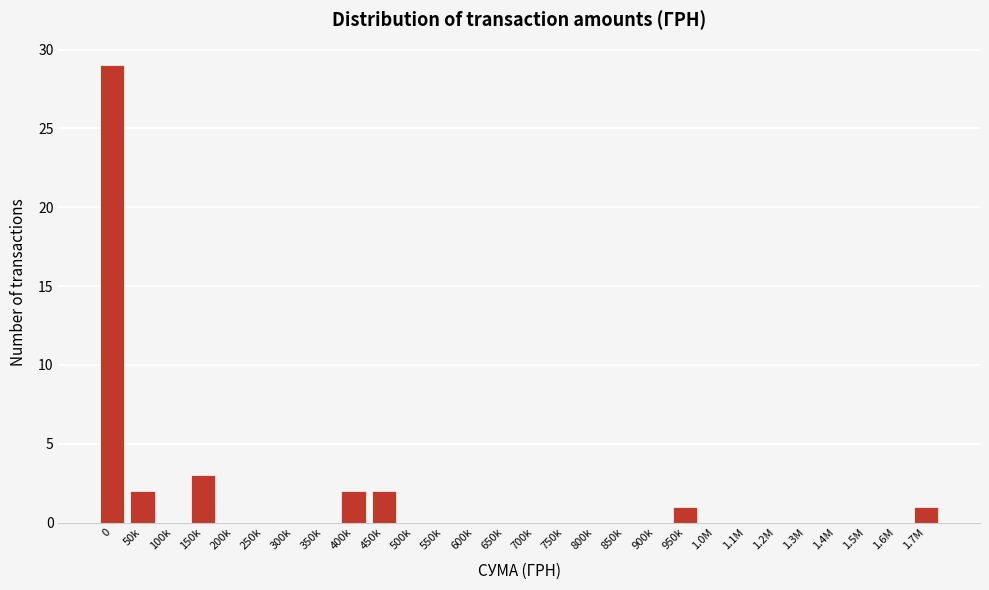

Reading left to right, what are all the values shown in this chart?

0=29	50k=2	100k=0	150k=3	200k=0	250k=0	300k=0	350k=0	400k=2	450k=2	500k=0	550k=0	600k=0	650k=0	700k=0	750k=0	800k=0	850k=0	900k=0	950k=1	1.0M=0	1.1M=0	1.2M=0	1.3M=0	1.4M=0	1.5M=0	1.6M=0	1.7M=1